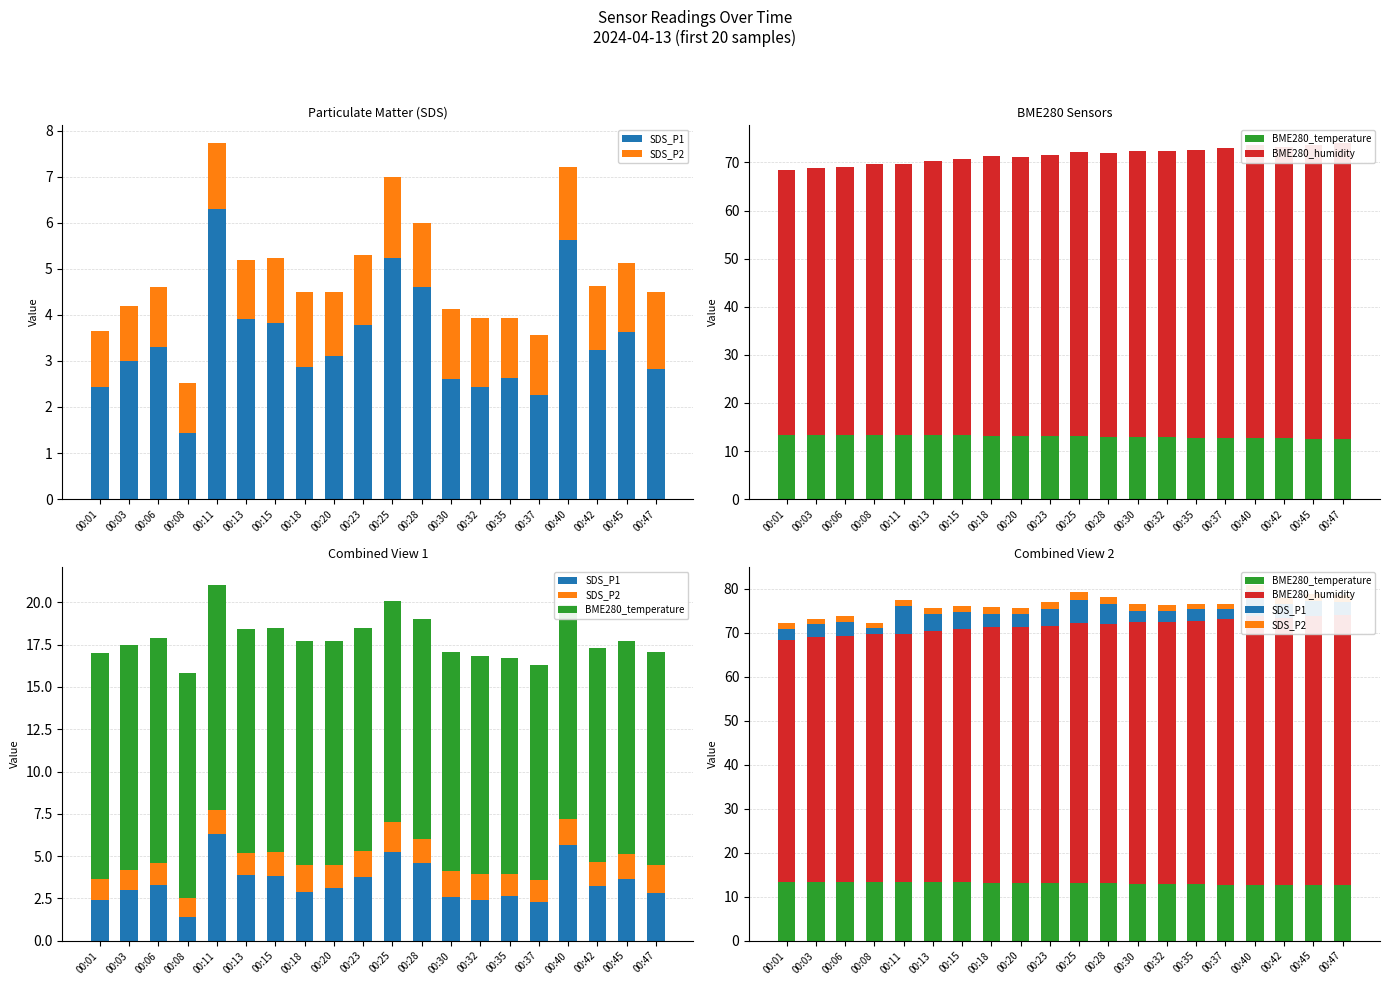

At 00:40, list the series in order from largest to smallest.

BME280_humidity, BME280_temperature, SDS_P1, SDS_P2